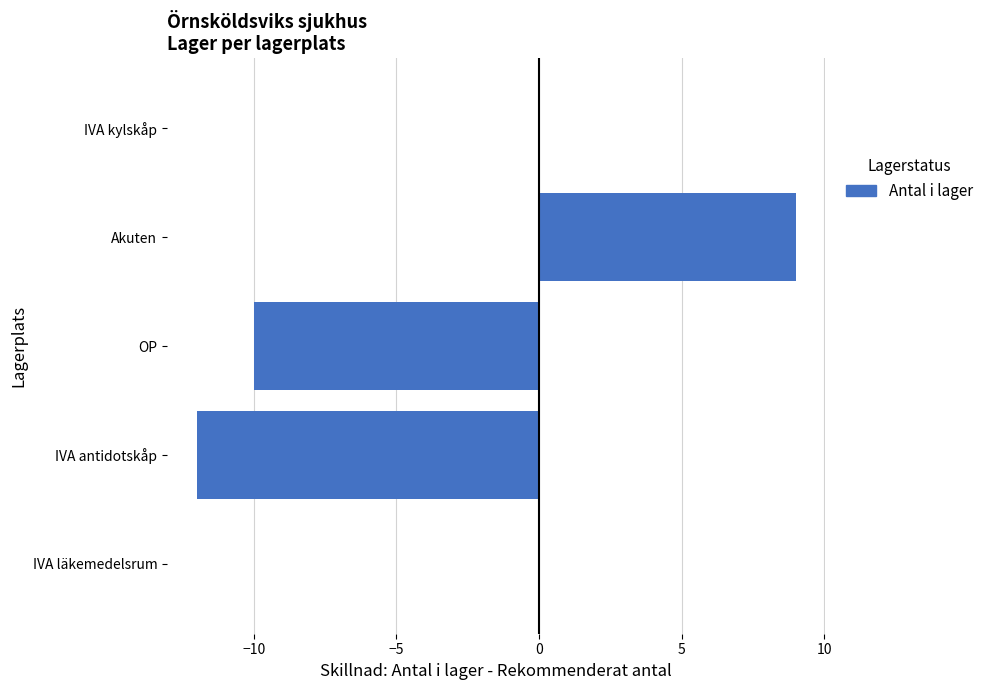

Is it true that the value at IVA antidotskåp is -12?

True